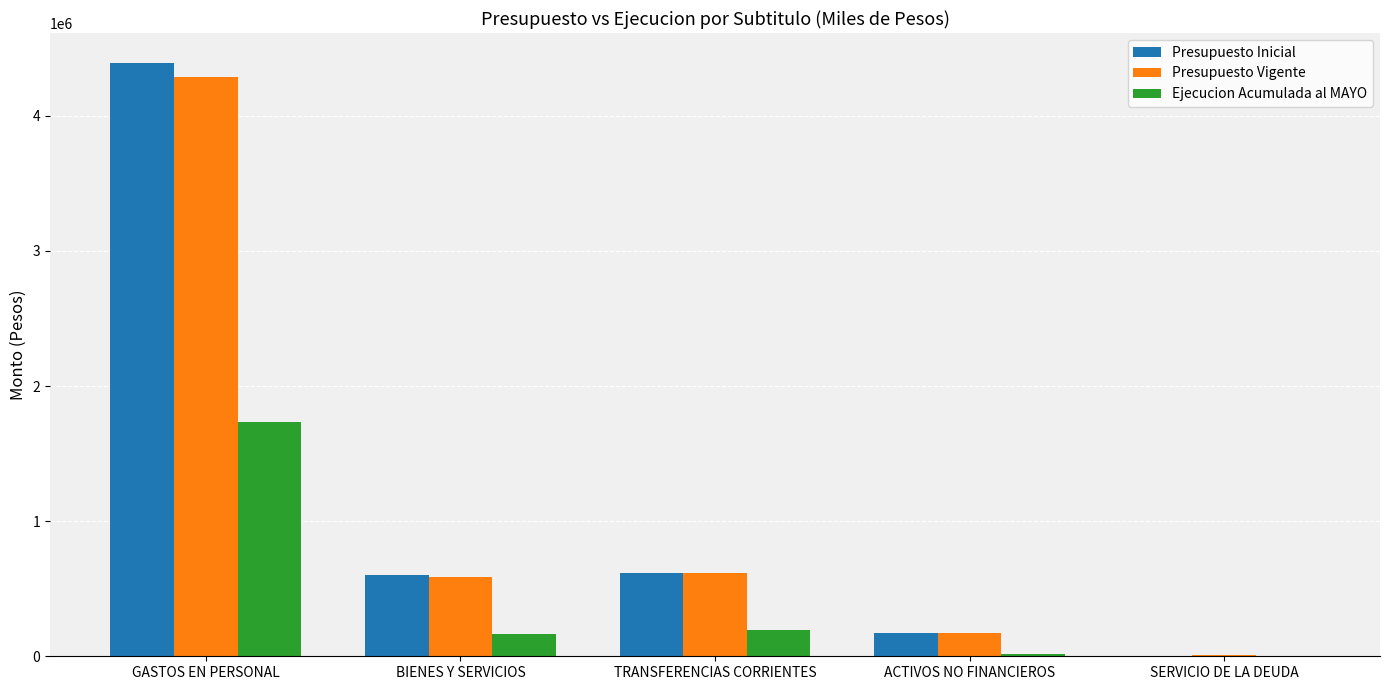

At which category does the chart reach its peak across all series?

GASTOS EN PERSONAL